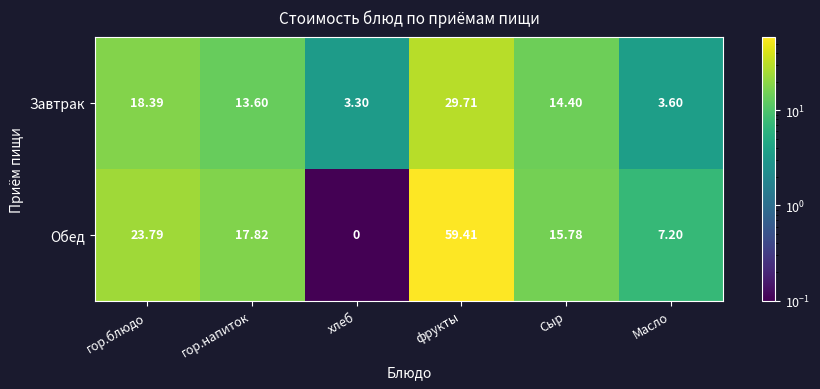

At how many categories does at least one series exceed 37?

1